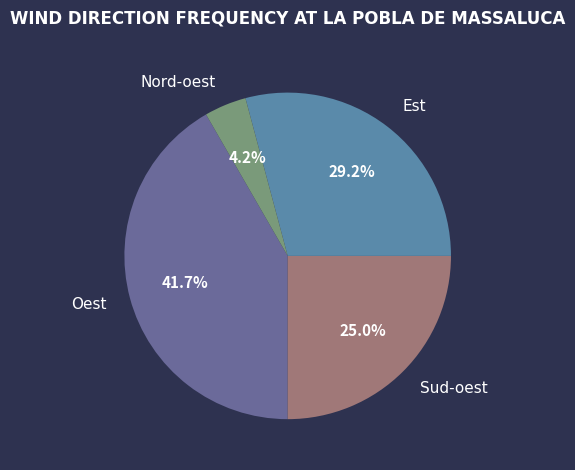

True or false: Sud-oest accounts for 25% of the total.

True